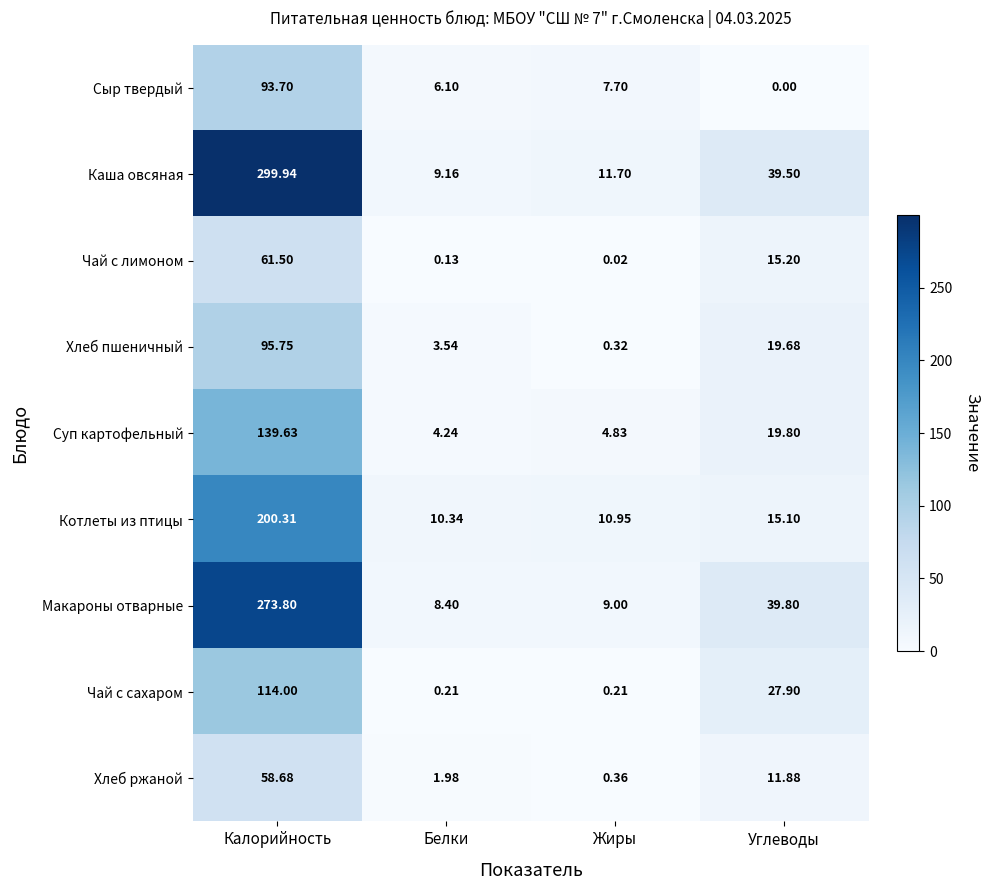

How many distinct data groups are displayed?

9